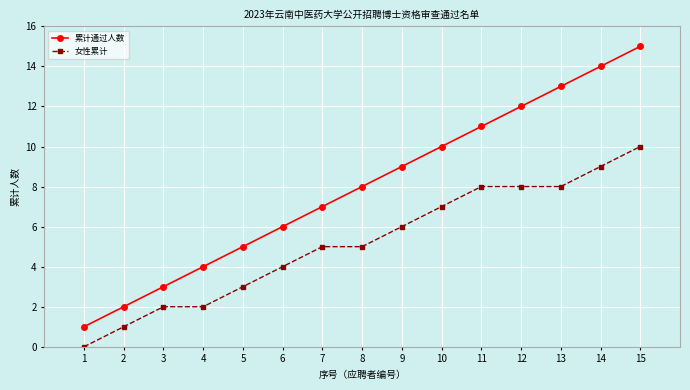

Is it true that 女性累计 equals 4 at 5?

False